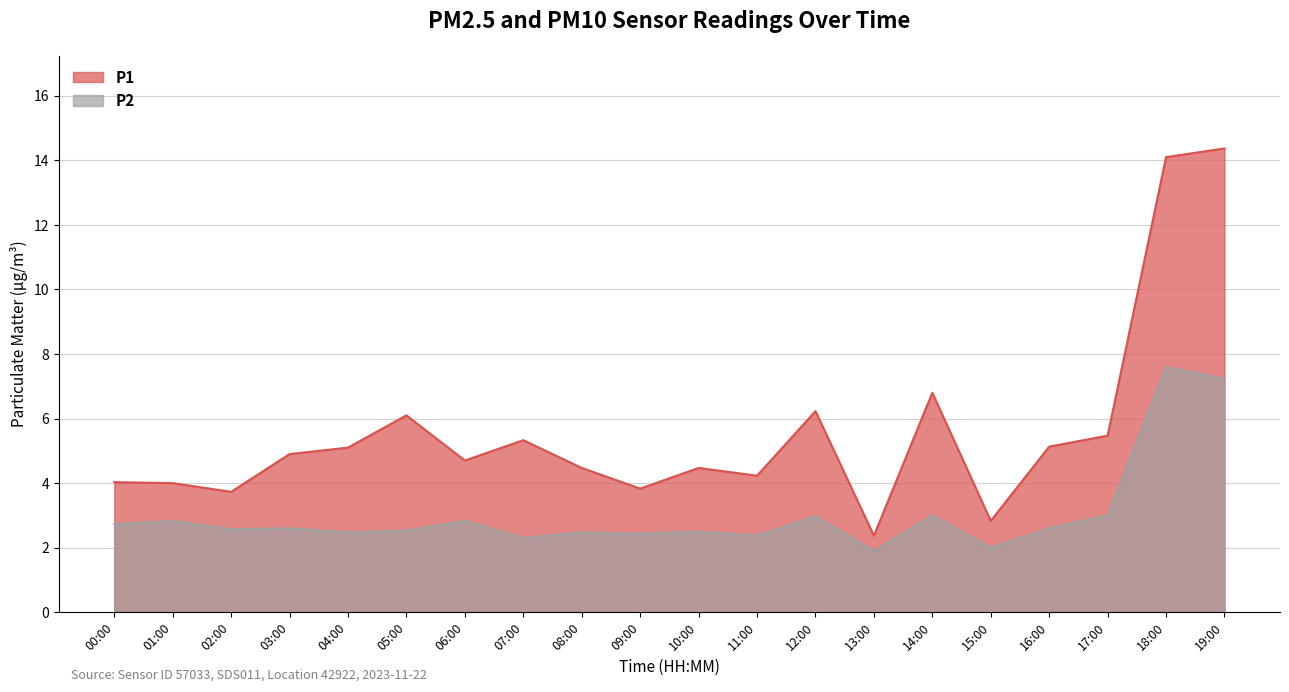

Rank the categories by P2 value from lowest to highest.

13:00, 15:00, 07:00, 11:00, 09:00, 04:00, 08:00, 10:00, 05:00, 02:00, 03:00, 16:00, 00:00, 01:00, 06:00, 12:00, 14:00, 17:00, 19:00, 18:00